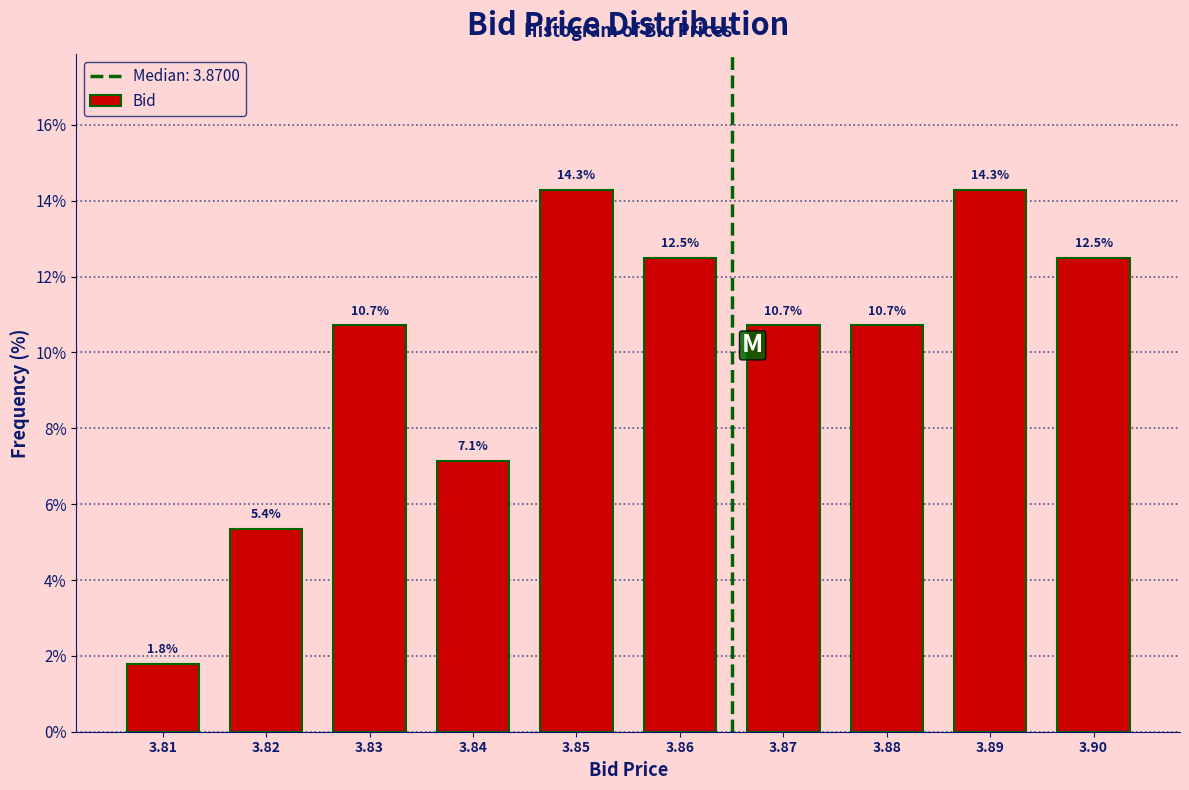

Reading left to right, extract all data points from this chart.

3.81=1.8	3.82=5.4	3.83=10.7	3.84=7.1	3.85=14.3	3.86=12.5	3.87=10.7	3.88=10.7	3.89=14.3	3.90=12.5